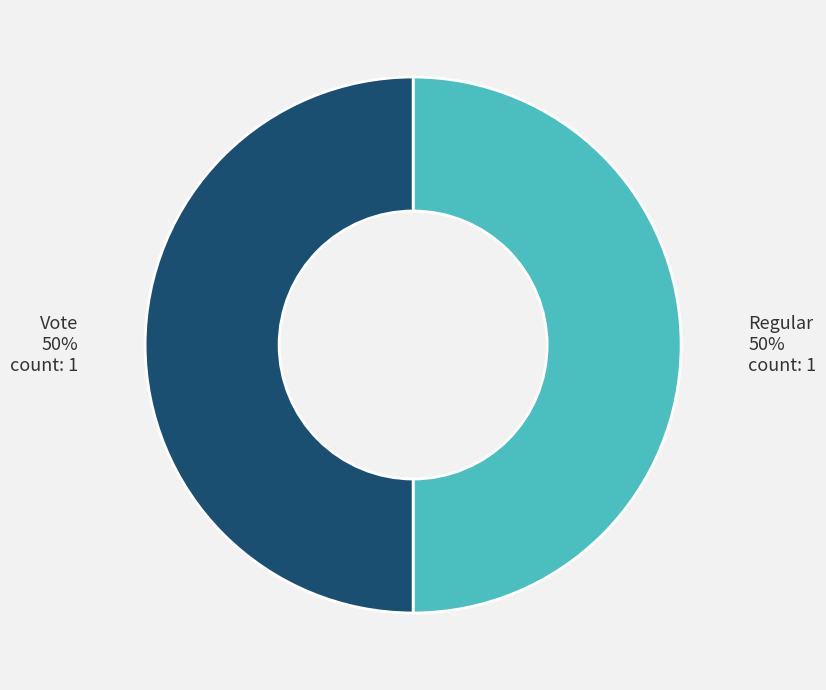

How many slices are in this pie chart?

2